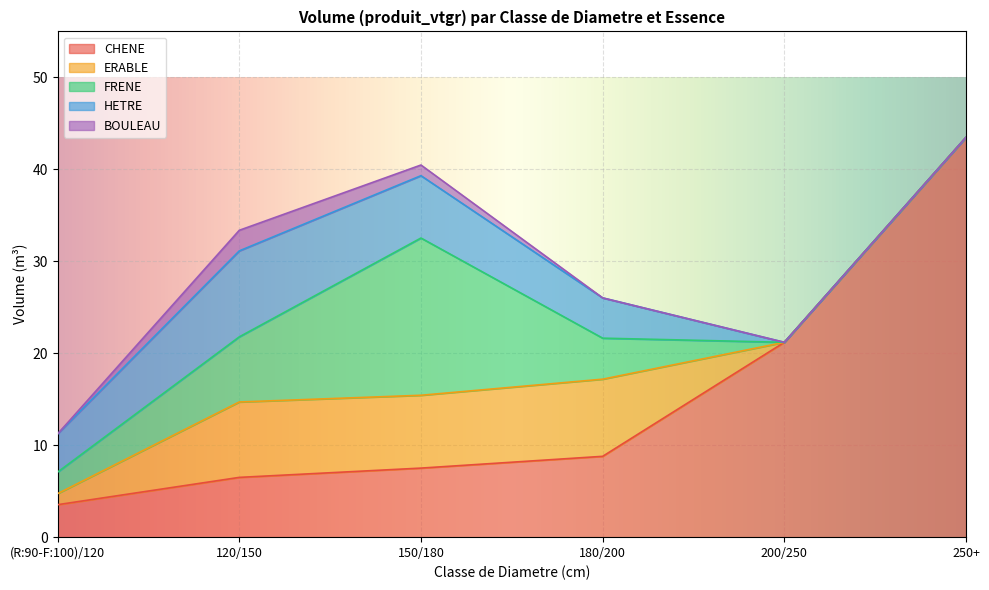

Which label corresponds to the smallest value in the chart?

200/250